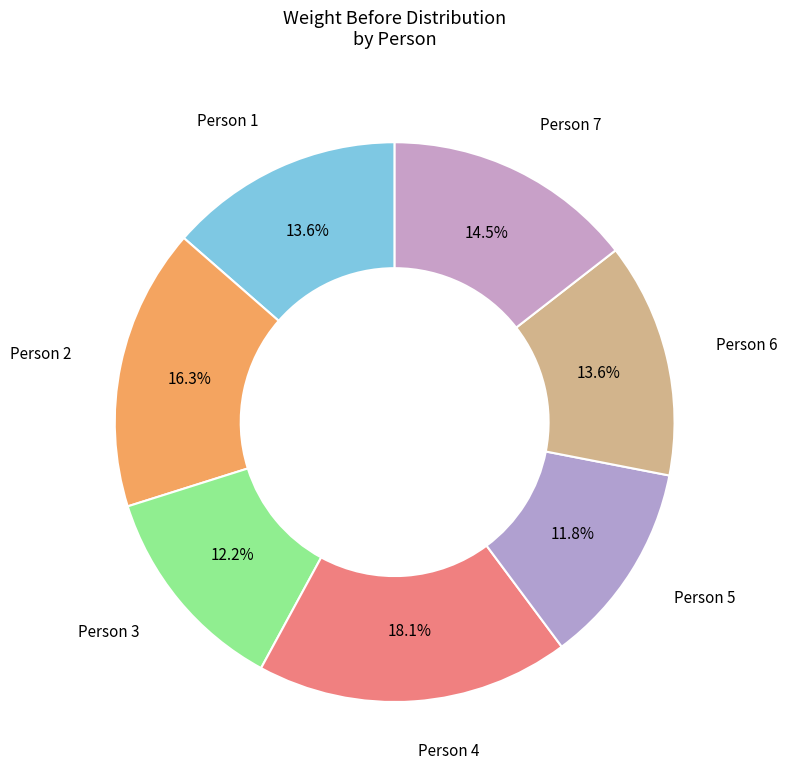

Which slice is the largest?

Person 4